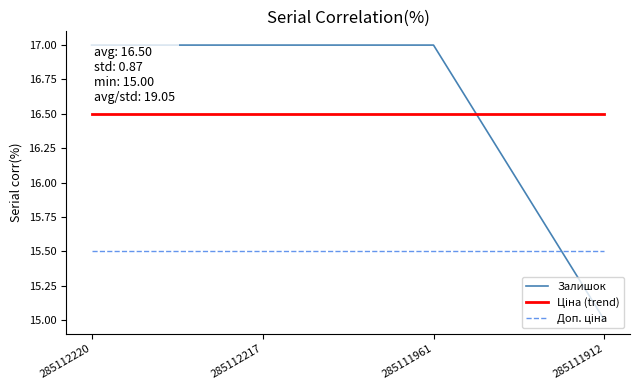

How many lines are shown in the chart?

3